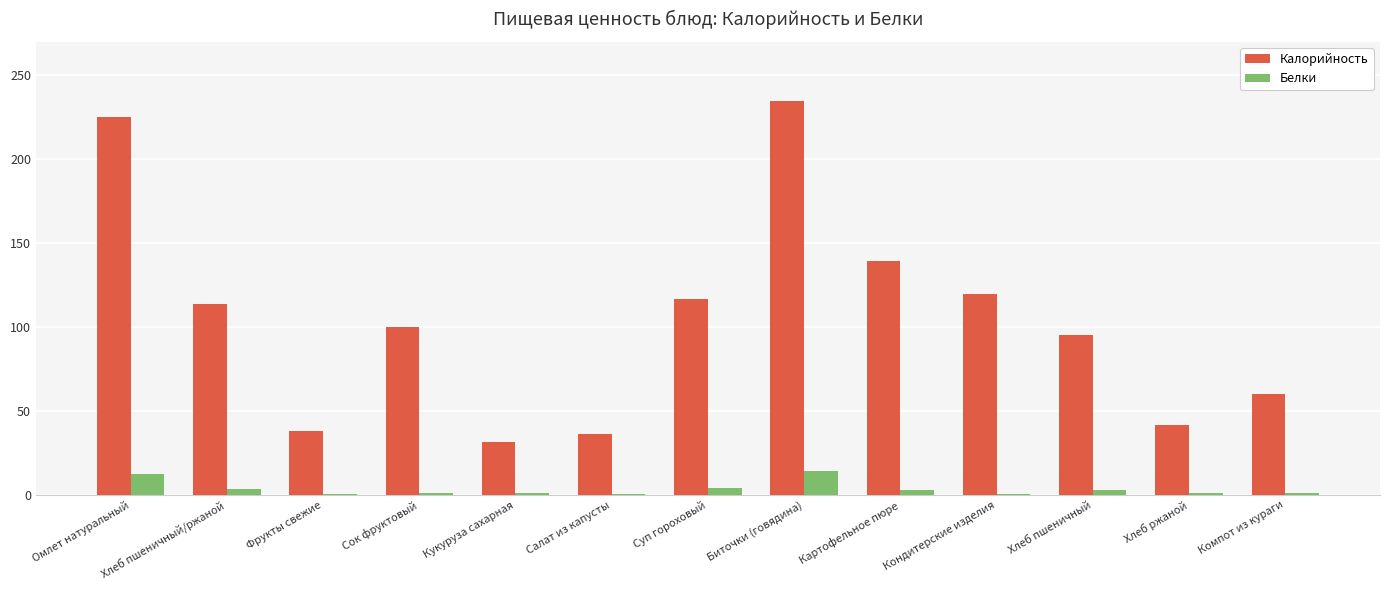

Between Картофельное пюре and Кондитерские изделия, which series saw the biggest shift?

Калорийность